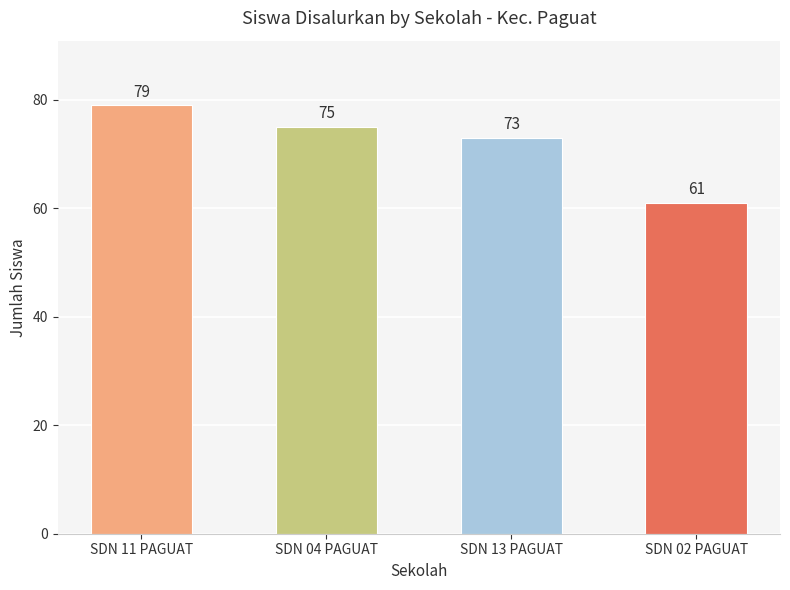

Count the number of categories in the chart.

4